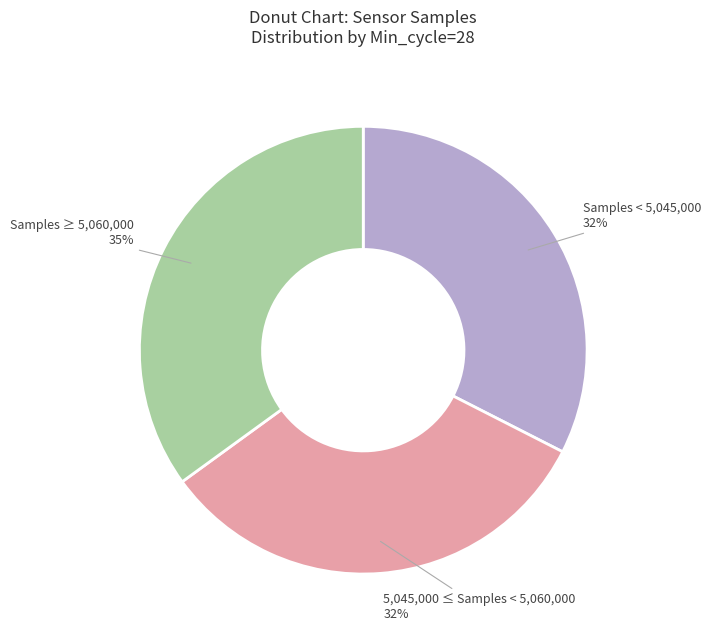

To the nearest percent, what is the difference between the largest and smallest slice percentages?

3%